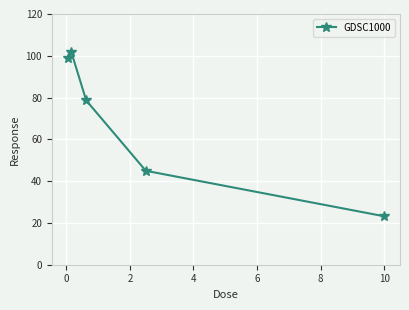

Reading right to left, list all the values displayed in this chart.

23.2	45.0	78.6	101.8	99.1